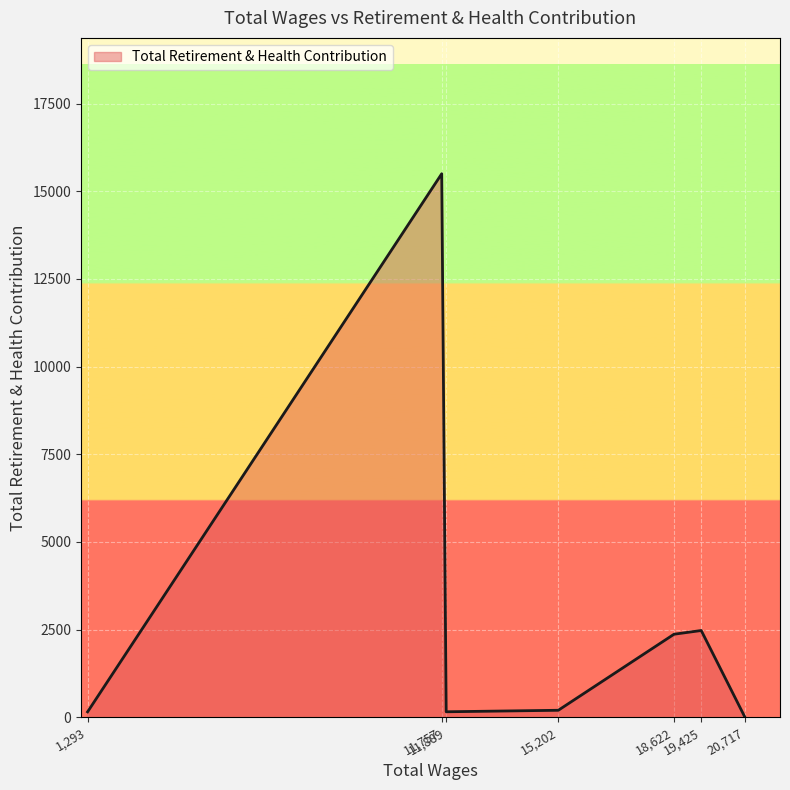

What is the greatest value displayed?

15500